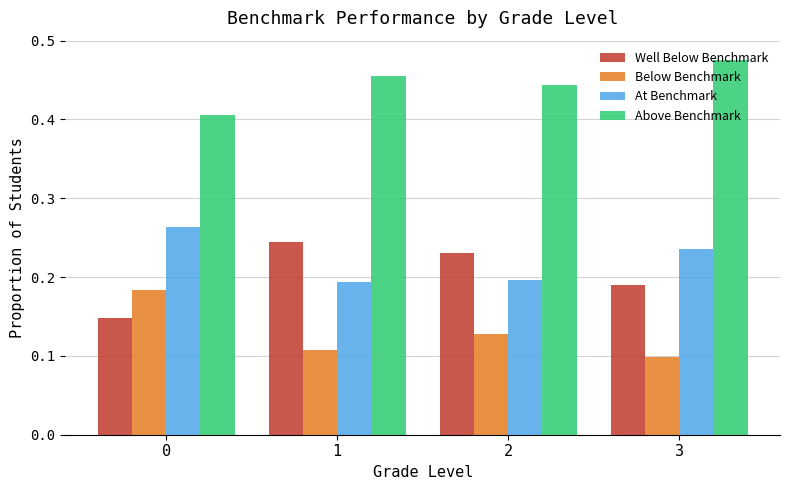

What is the sum of all At Benchmark values?

0.9